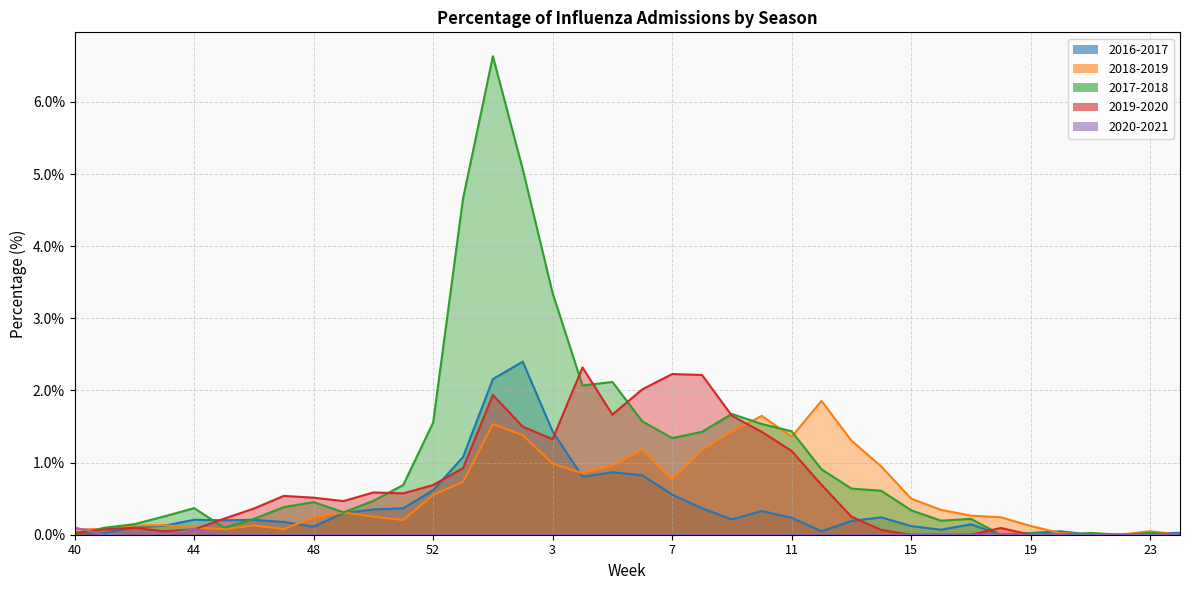

Reading left to right, what are all the values shown in this chart?

2016-2017: 0.0	0.0	0.1	0.1	0.2	0.2	0.2	0.2	0.1	0.3	0.4	0.4	0.6	1.1	2.2	2.4	1.4	0.8	0.9	0.8	0.6	0.4	0.2	0.3	0.2	0.0	0.2	0.2	0.1	0.1	0.1	0.0	0.0	0.0	0.0	0.0	0.0	0.0
2018-2019: 0.1	0.1	0.1	0.1	0.1	0.1	0.1	0.1	0.2	0.3	0.3	0.2	0.6	0.7	1.5	1.4	1.0	0.9	1.0	1.2	0.8	1.2	1.4	1.6	1.4	1.9	1.3	0.9	0.5	0.3	0.3	0.2	0.1	0.0	0.0	0.0	0.0	0.0
2017-2018: 0.0	0.1	0.1	0.3	0.4	0.1	0.2	0.4	0.5	0.3	0.5	0.7	1.6	4.7	6.6	5.1	3.3	2.1	2.1	1.6	1.3	1.4	1.7	1.5	1.4	0.9	0.6	0.6	0.3	0.2	0.2	0.0	0.0	0.0	0.0	0.0	0.0	0.0
2019-2020: 0.0	0.1	0.1	0.0	0.1	0.2	0.4	0.5	0.5	0.5	0.6	0.6	0.7	0.9	1.9	1.5	1.3	2.3	1.7	2.0	2.2	2.2	1.7	1.4	1.2	0.7	0.3	0.1	0.0	0.0	0.0	0.1	0.0	0.0	0.0	0.0	0.0	0.0
2020-2021: 0.1	0.0	0.0	0.0	0.1	0.0	0.0	0.0	0.0	0.0	0.0	0.0	0.0	0.0	0.0	0.0	0.0	0.0	0.0	0.0	0.0	0.0	0.0	0.0	0.0	0.0	0.0	0.0	0.0	0.0	0.0	0.0	0.0	0.0	0.0	0.0	0.0	0.0